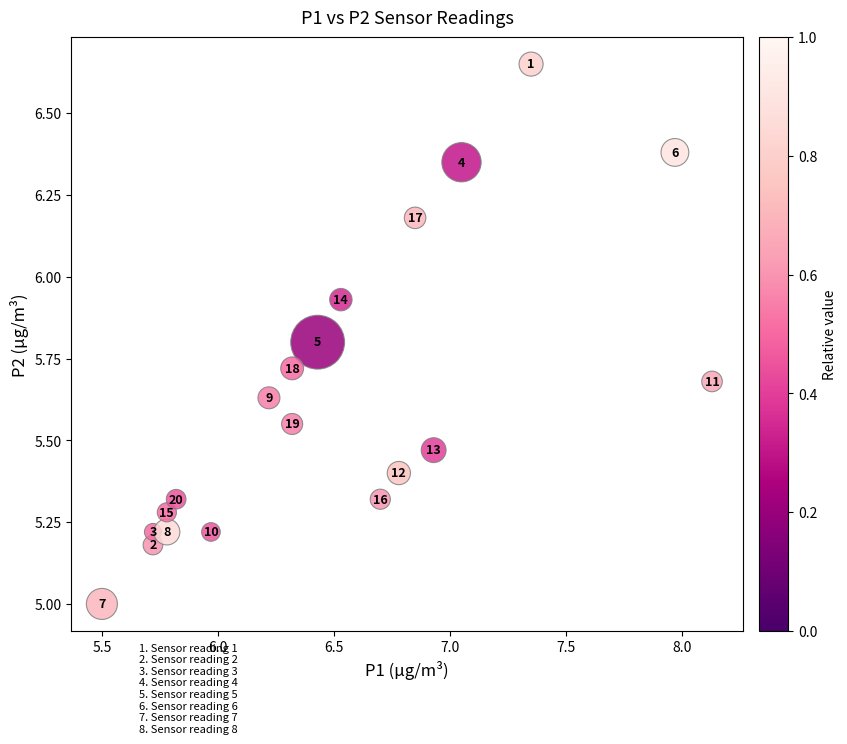

What Y value in the scatter plot is closest to 5?

5.0